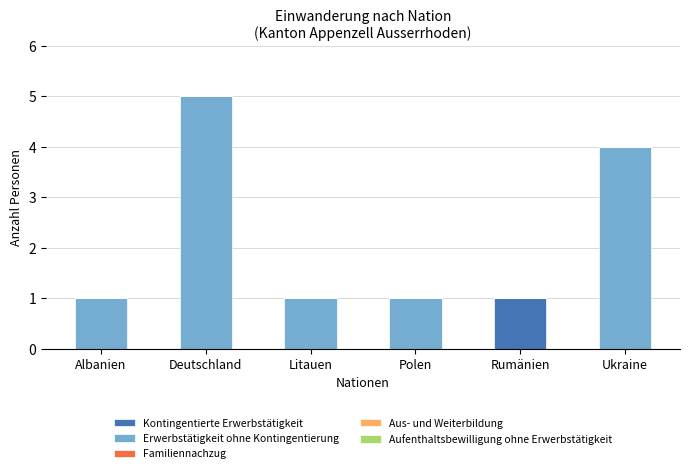

Is it true that Kontingentierte Erwerbstätigkeit equals 0 at Ukraine?

True